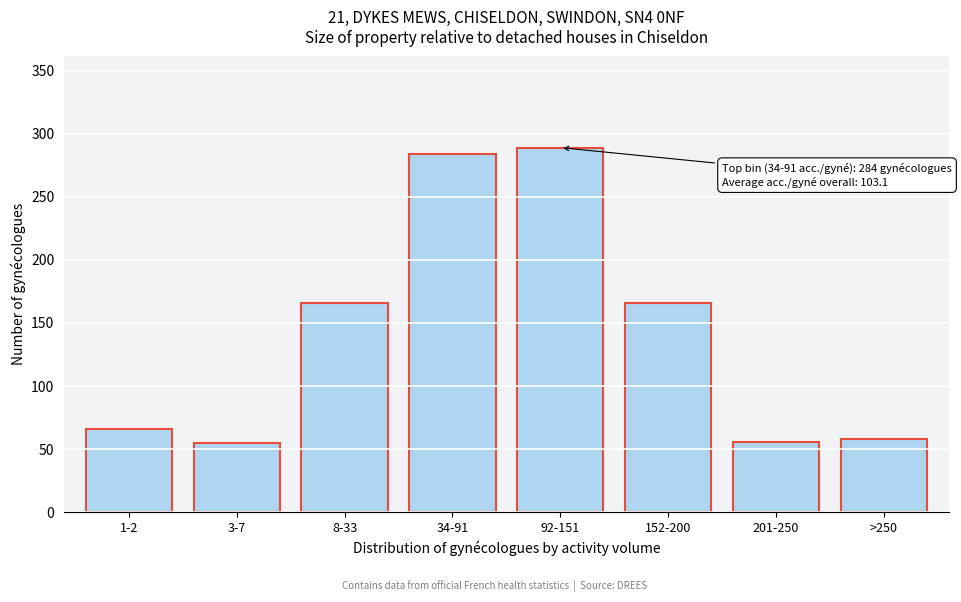

The value at 34-91 is 477. True or false?

False